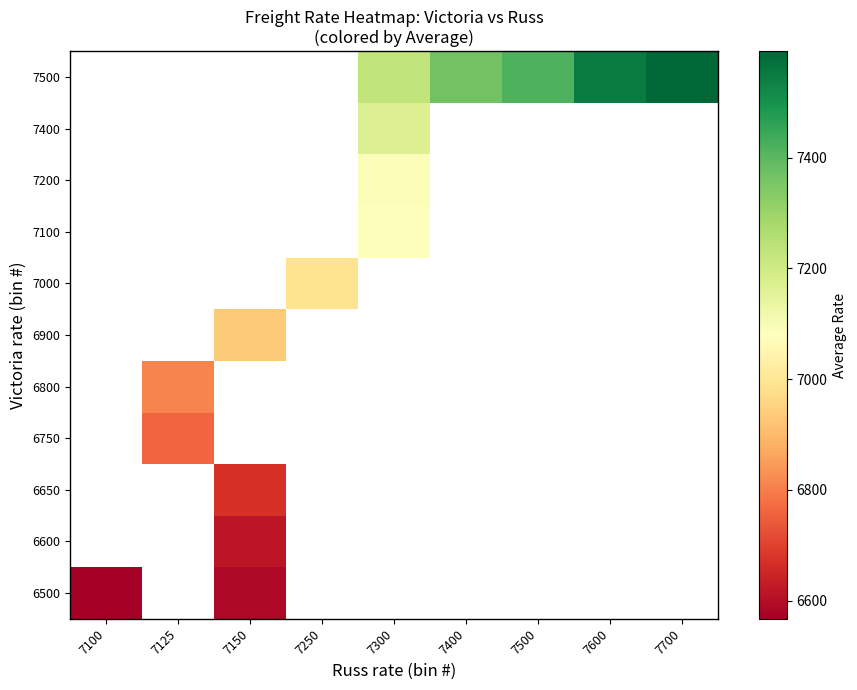

At which category does the chart reach its peak across all series?

7700